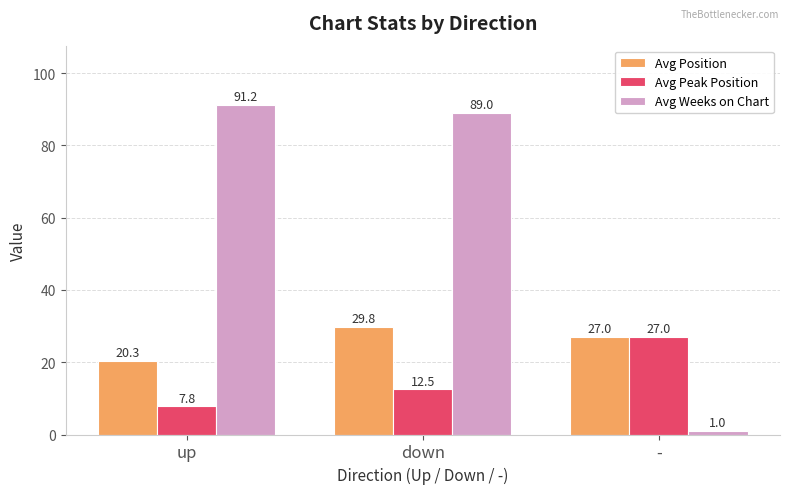

What is the difference between the maximum and second lowest values in the Avg Position series?

2.8